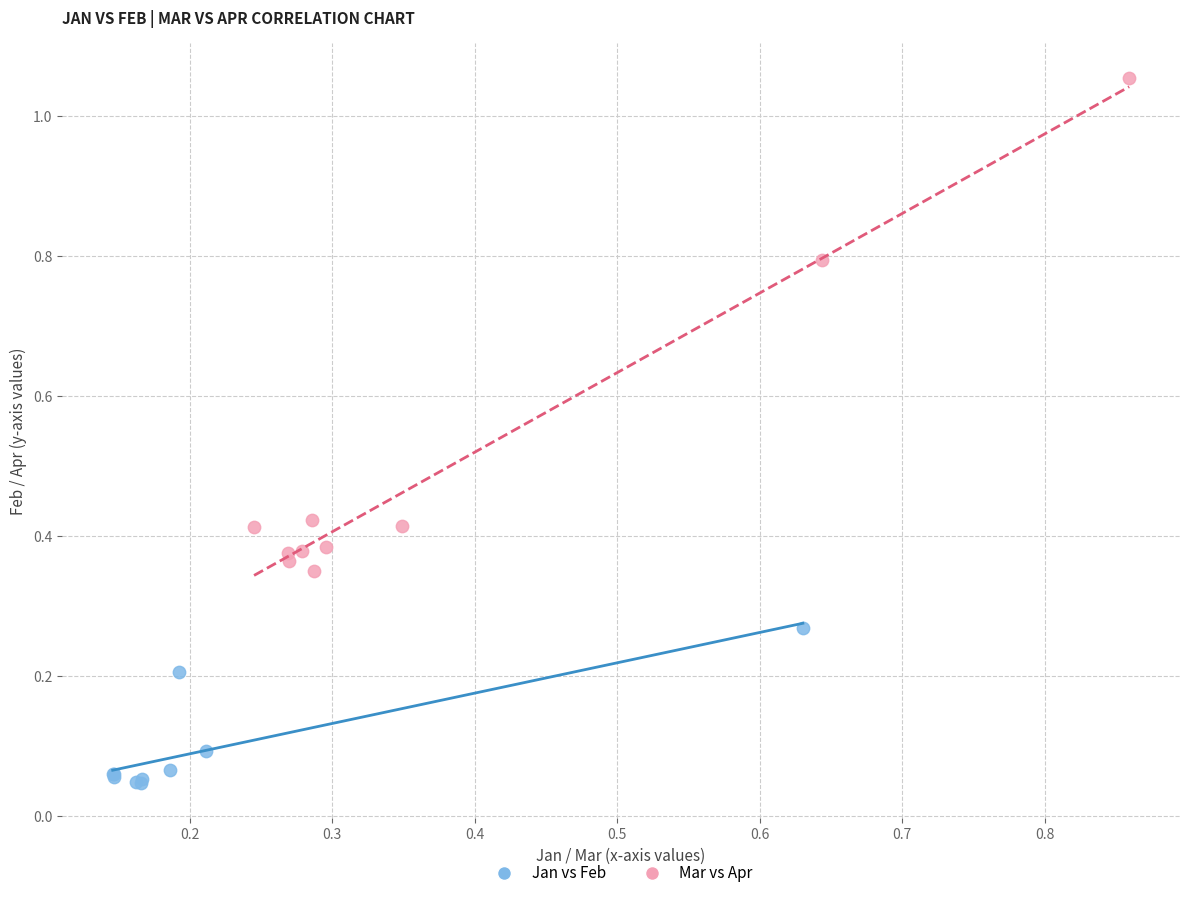

Which series reaches the minimum Y coordinate?

Jan vs Feb